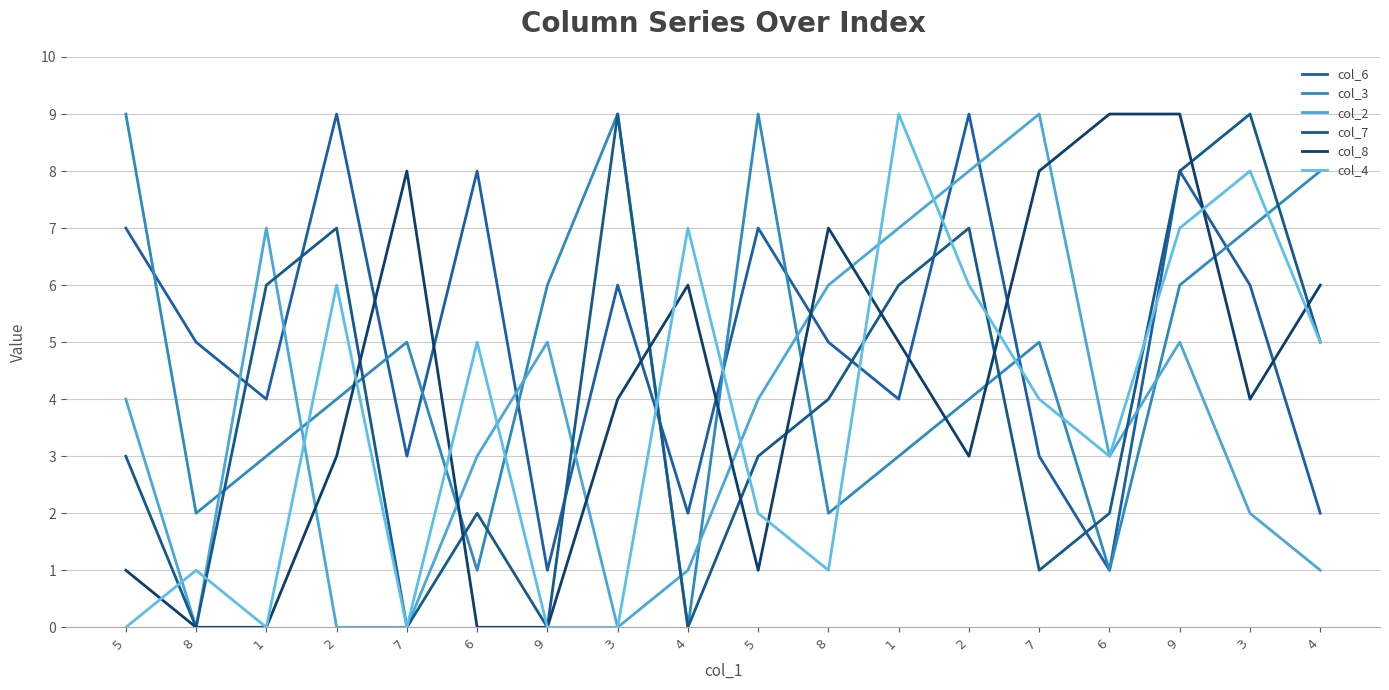

The col_8 series shows 1 at 5. True or false?

True